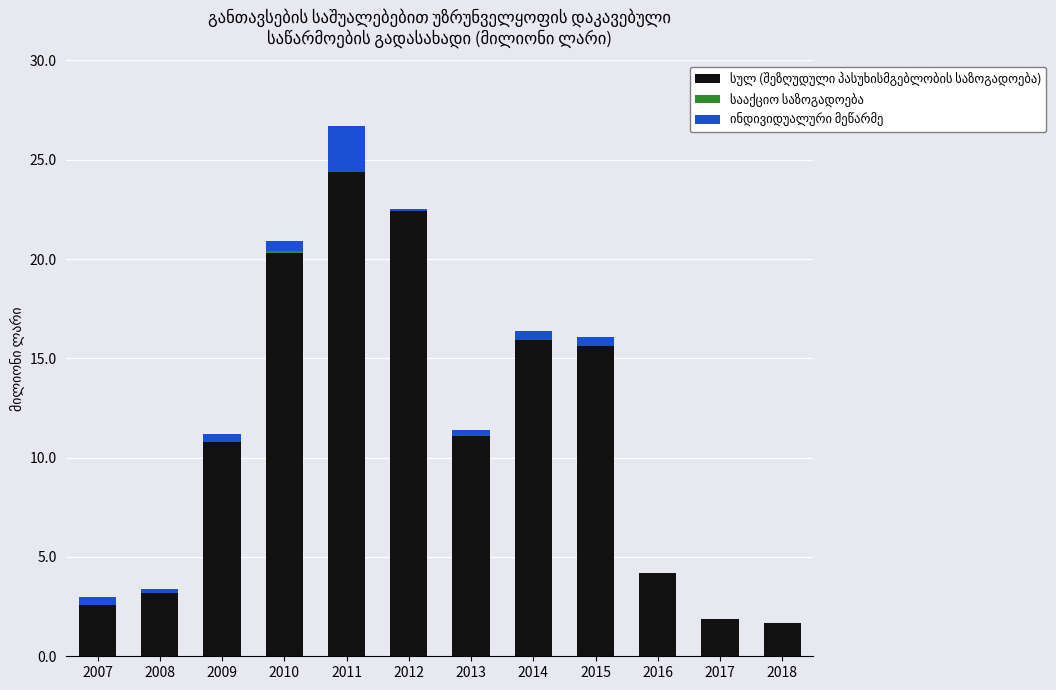

Are the bars grouped side by side (vs. stacked)?

No